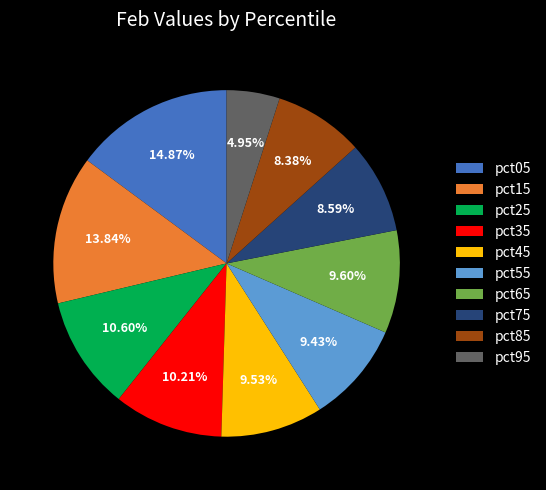

True or false: pct85 accounts for 22% of the total.

False